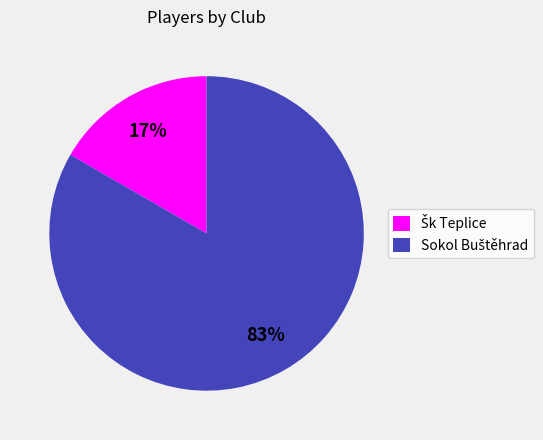

To the nearest percent, what is the average slice percentage?

50%